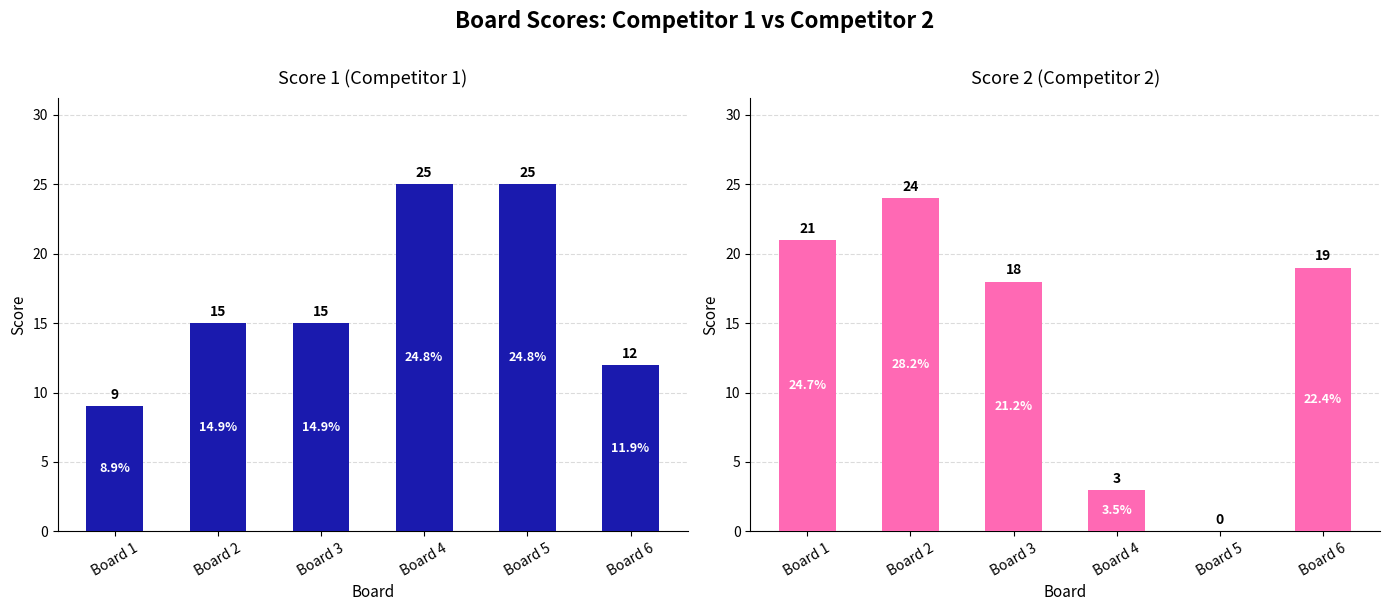

Where is Score 1 nearest to the value 17?

Board 2